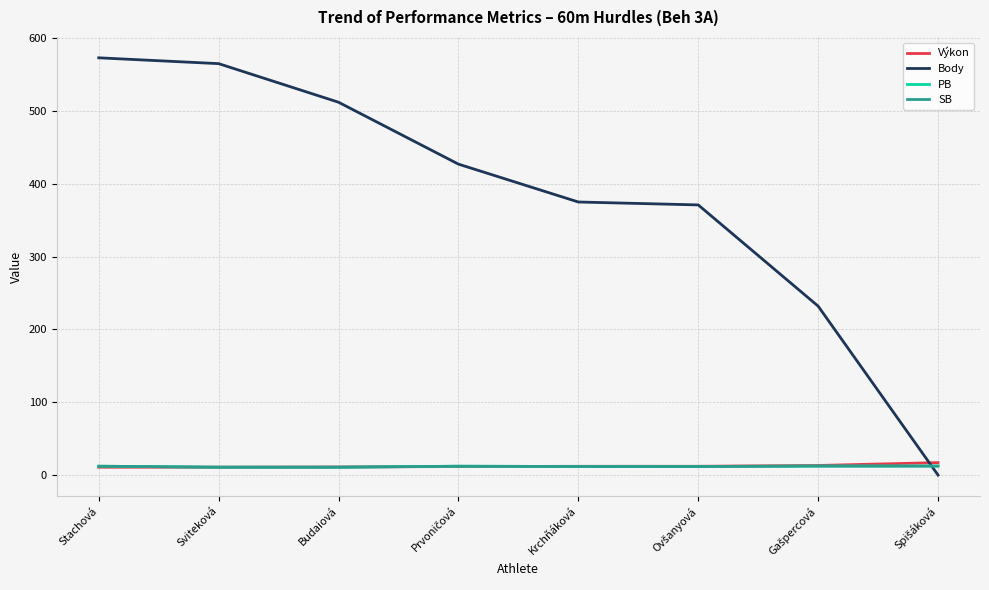

At which label does Výkon reach its peak?

Spišáková